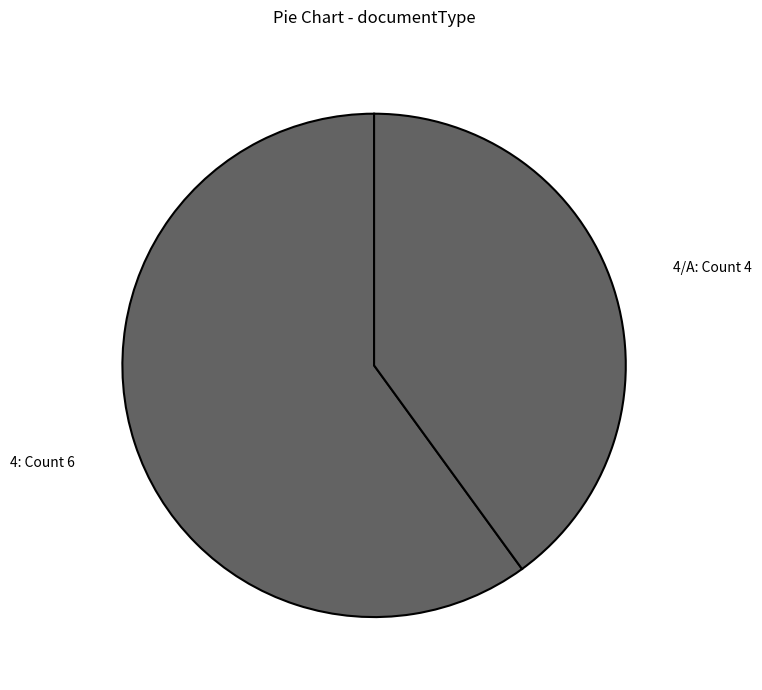

How many slices are in this pie chart?

2